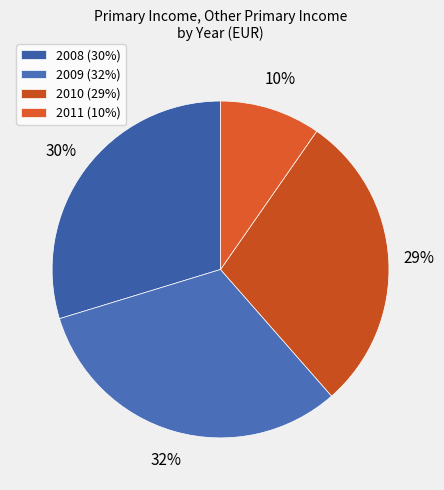

How many segments does this pie chart have?

4